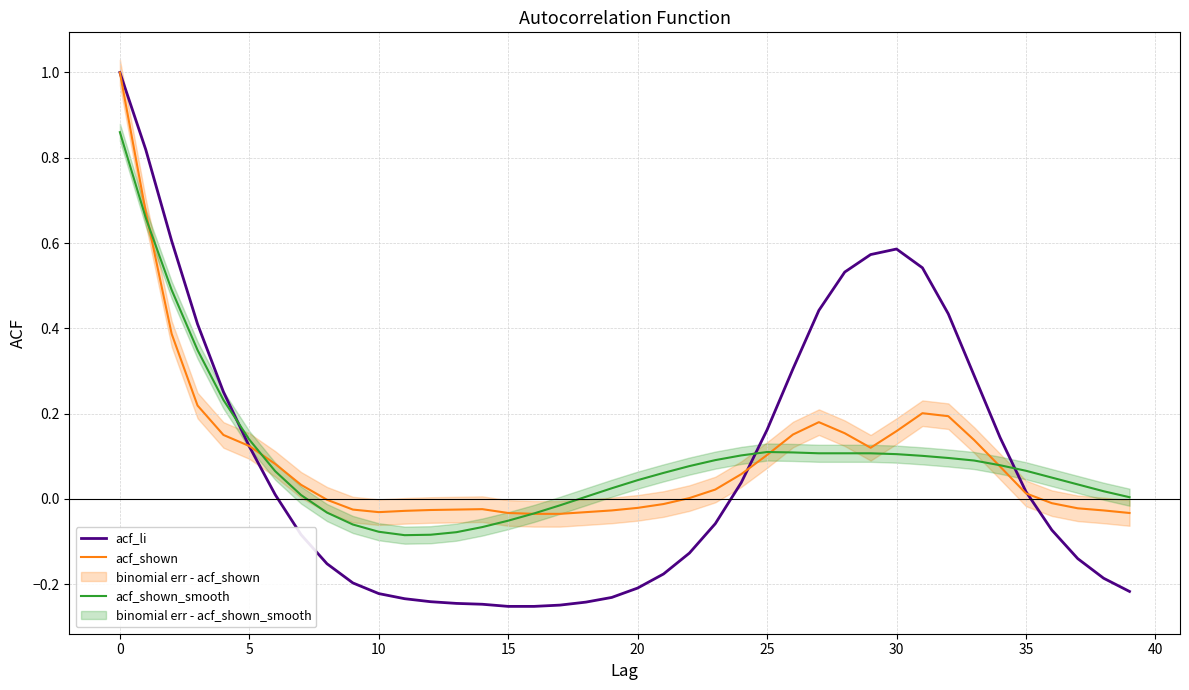

What is the minimum value shown in the chart?

-0.3